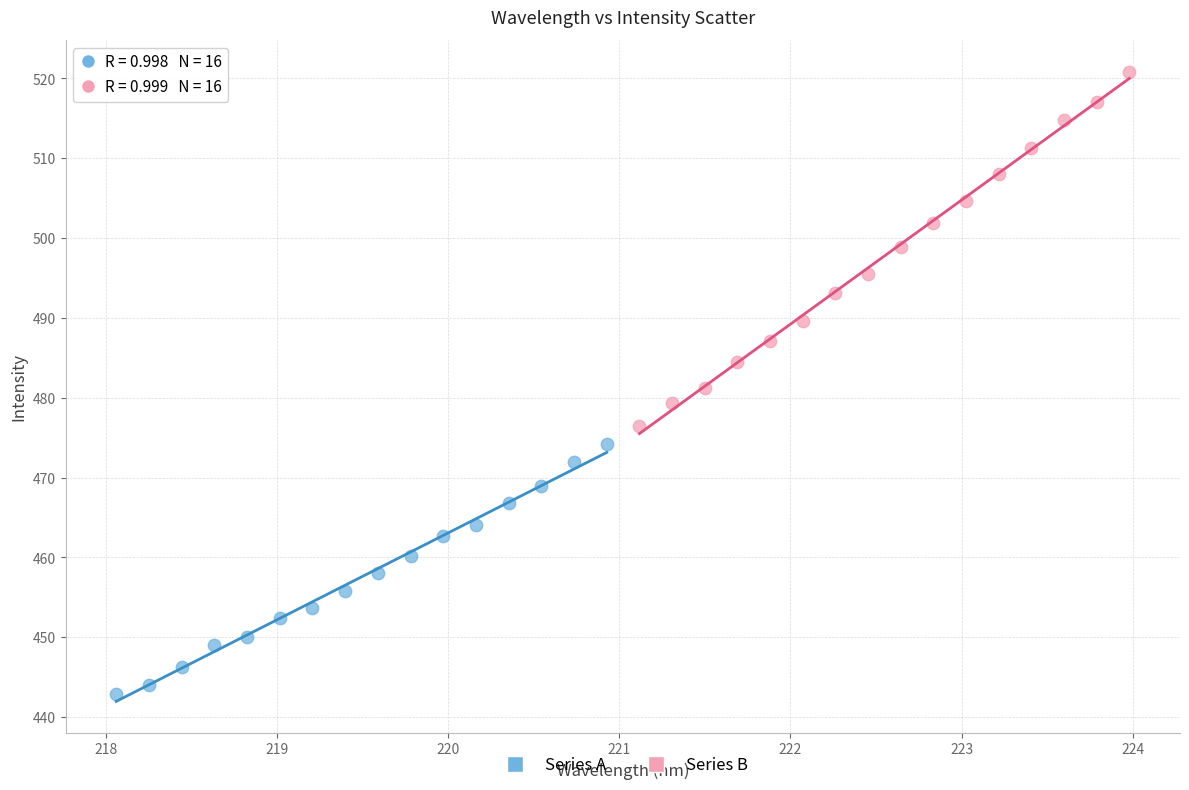

Which series reaches the maximum Y coordinate?

Series B